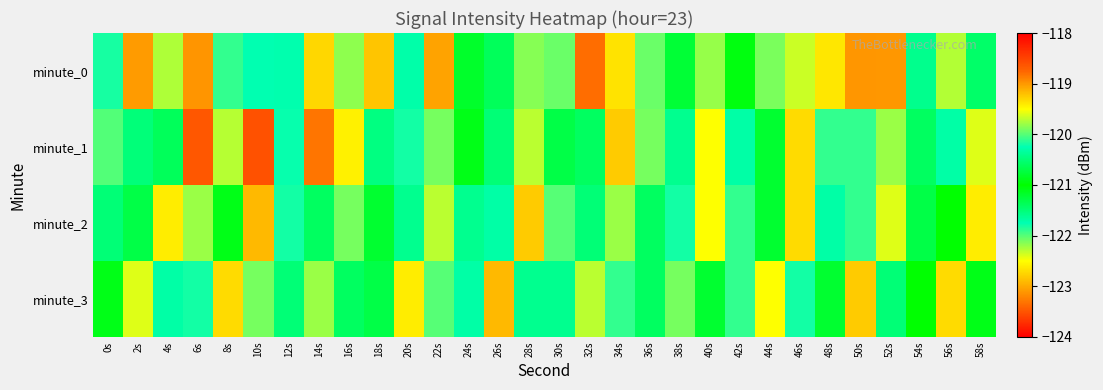

Reading left to right, what are all the values shown in this chart?

minute_0: 0s=-121.8	2s=-123.1	4s=-119.7	6s=-123.1	8s=-121.9	10s=-121.7	12s=-121.7	14s=-122.7	16s=-119.8	18s=-122.8	20s=-121.7	22s=-123.0	24s=-121.2	26s=-120.6	28s=-122.1	30s=-119.9	32s=-123.3	34s=-122.7	36s=-122.1	38s=-121.2	40s=-122.2	42s=-121.1	44s=-122.1	46s=-122.3	48s=-122.6	50s=-119.0	52s=-123.1	54s=-121.6	56s=-122.3	58s=-120.6
minute_1: 0s=-122.0	2s=-120.5	4s=-120.6	6s=-123.5	8s=-119.7	10s=-123.5	12s=-120.2	14s=-123.3	16s=-122.6	18s=-120.5	20s=-121.8	22s=-122.1	24s=-120.9	26s=-121.5	28s=-122.3	30s=-120.7	32s=-121.4	34s=-122.8	36s=-119.9	38s=-121.6	40s=-122.5	42s=-120.3	44s=-121.2	46s=-122.7	48s=-120.1	50s=-121.9	52s=-122.2	54s=-120.6	56s=-121.7	58s=-122.4
minute_2: 0s=-120.5	2s=-121.3	4s=-122.6	6s=-119.8	8s=-121.1	10s=-122.9	12s=-120.2	14s=-121.4	16s=-122.1	18s=-120.8	20s=-121.6	22s=-122.3	24s=-120.4	26s=-121.7	28s=-122.8	30s=-120.0	32s=-121.5	34s=-122.2	36s=-120.6	38s=-121.8	40s=-122.5	42s=-120.1	44s=-121.2	46s=-122.7	48s=-120.3	50s=-121.9	52s=-122.4	54s=-120.7	56s=-121.0	58s=-122.6
minute_3: 0s=-121.1	2s=-122.4	4s=-120.3	6s=-121.8	8s=-122.7	10s=-119.9	12s=-121.5	14s=-122.2	16s=-120.6	18s=-121.3	20s=-122.6	22s=-120.0	24s=-121.7	26s=-122.9	28s=-120.4	30s=-121.6	32s=-122.3	34s=-120.1	36s=-121.4	38s=-122.1	40s=-120.8	42s=-121.9	44s=-122.5	46s=-120.2	48s=-121.2	50s=-122.8	52s=-120.5	54s=-121.0	56s=-122.7	58s=-120.9